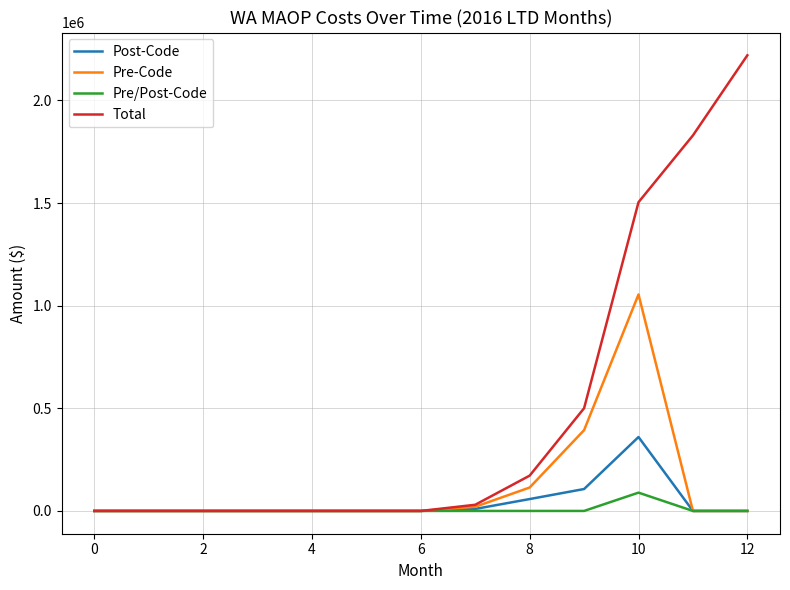

True or false: Post-Code and Pre/Post-Code cross at least once.

False